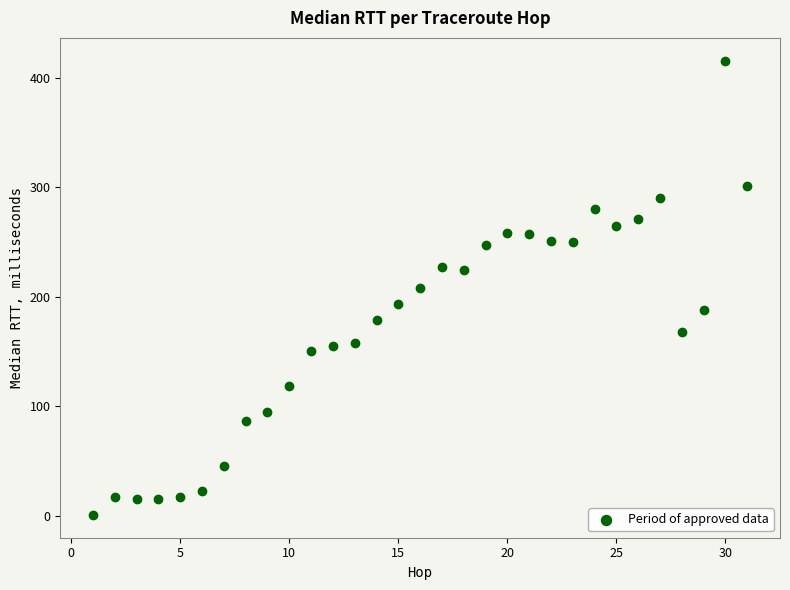

What is the range of X values (max minus min)?

30.0